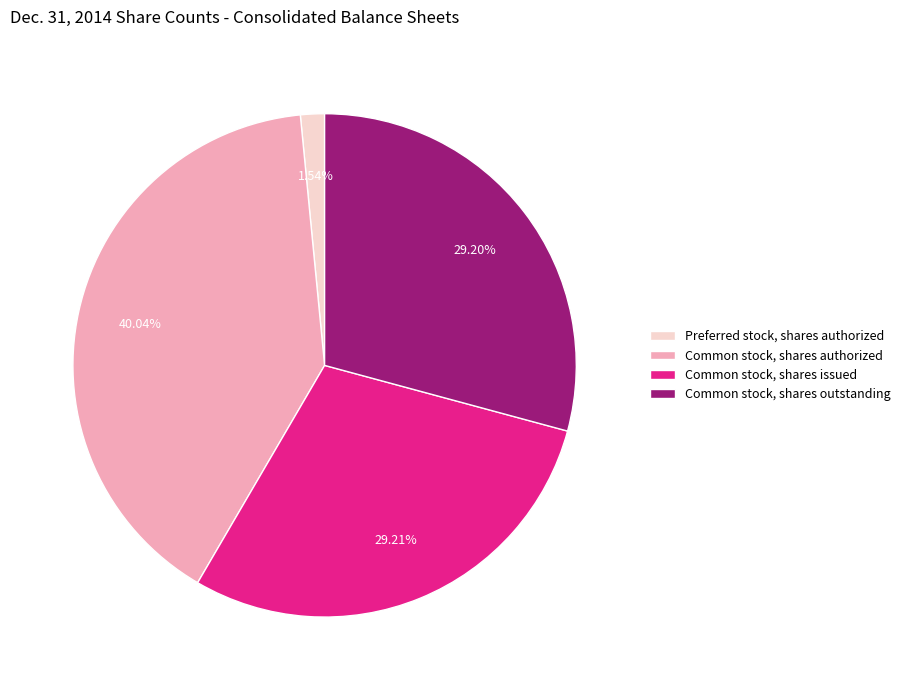

To the nearest percent, what is the difference between the Preferred stock, shares authorized and Common stock, shares issued slice percentages?

28%